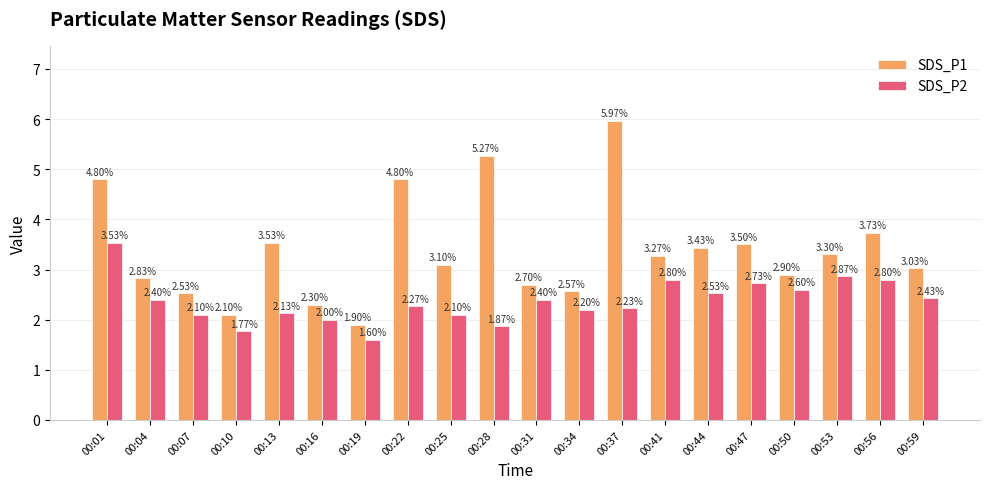

Rank the series by their average value, from highest to lowest.

SDS_P1, SDS_P2